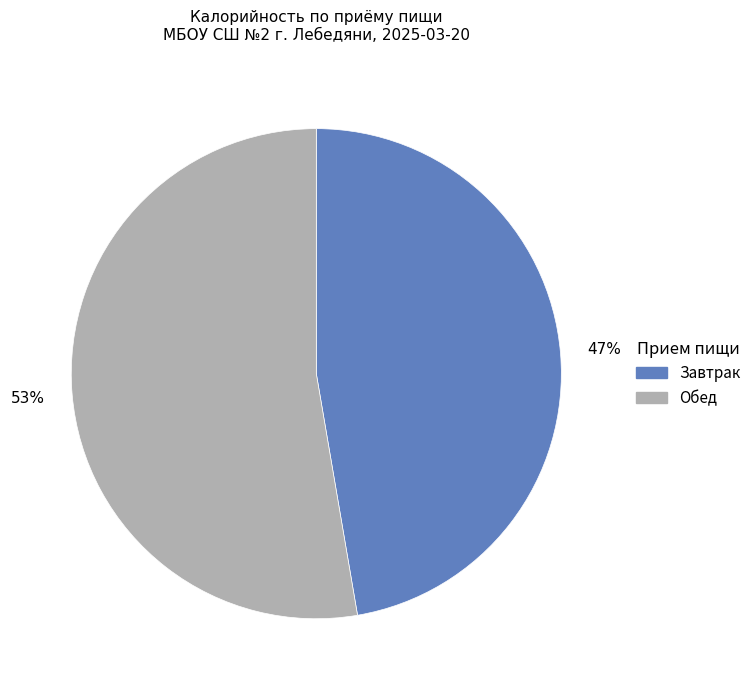

Is there a majority slice in this chart?

Yes